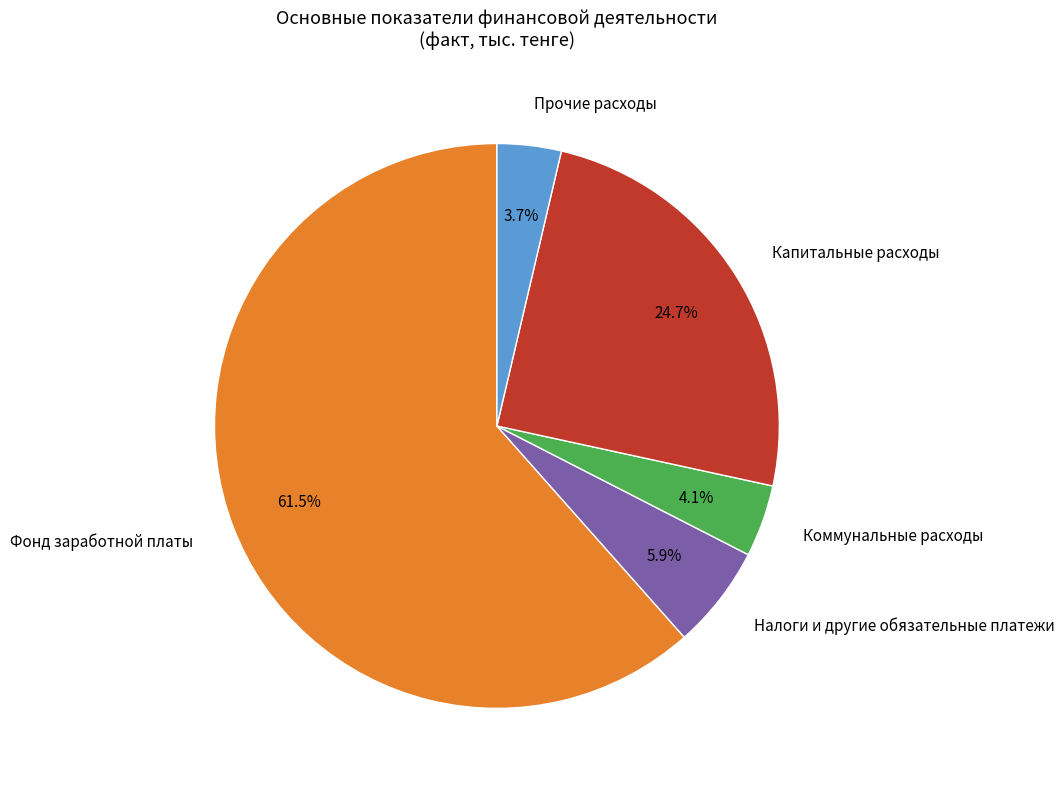

What percentage is the Прочие расходы slice, to the nearest percent?

4%